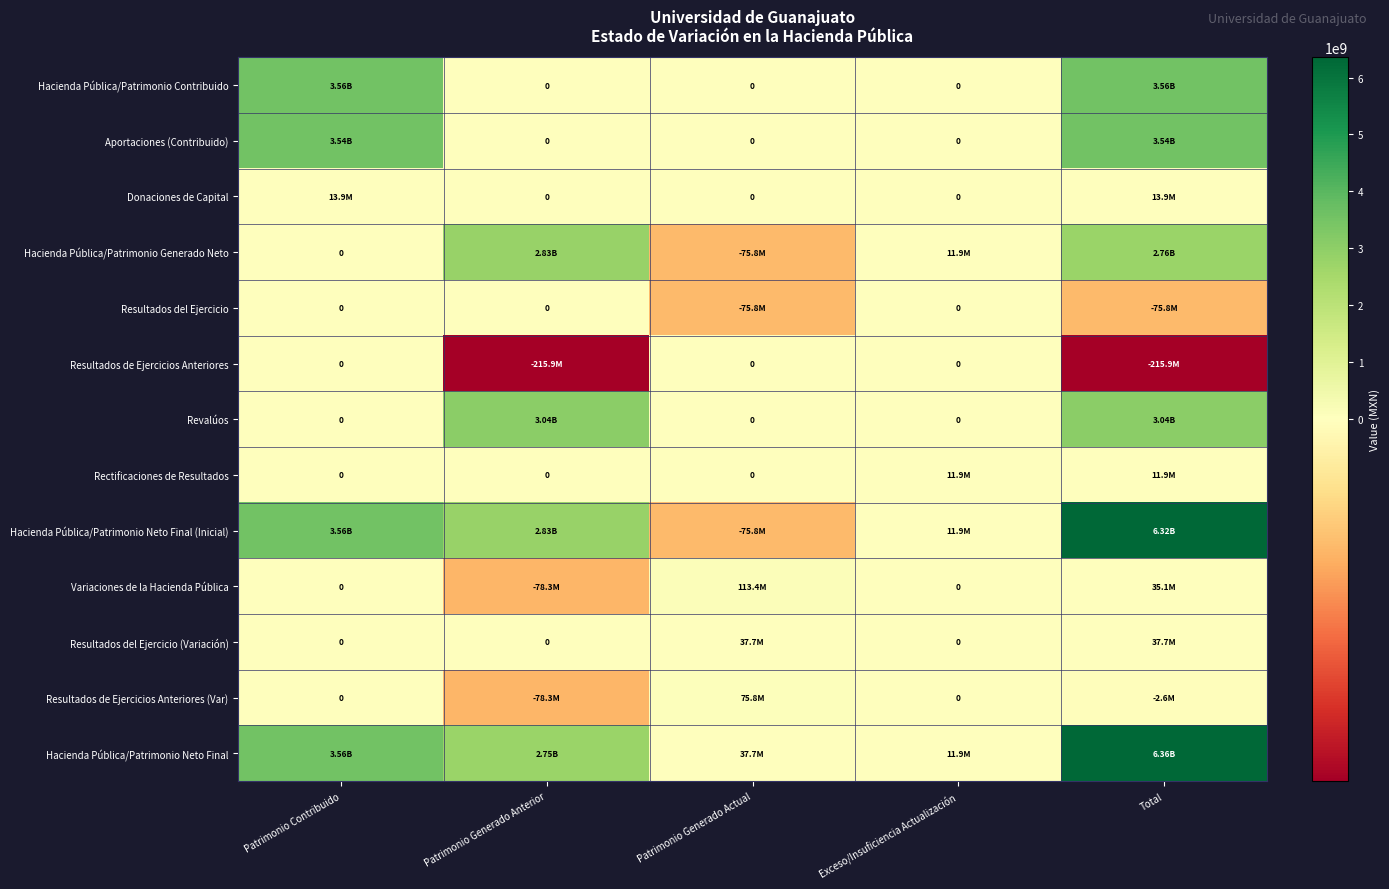

How many negative values does the Resultados de Ejercicios Anteriores (Var) series have?

2